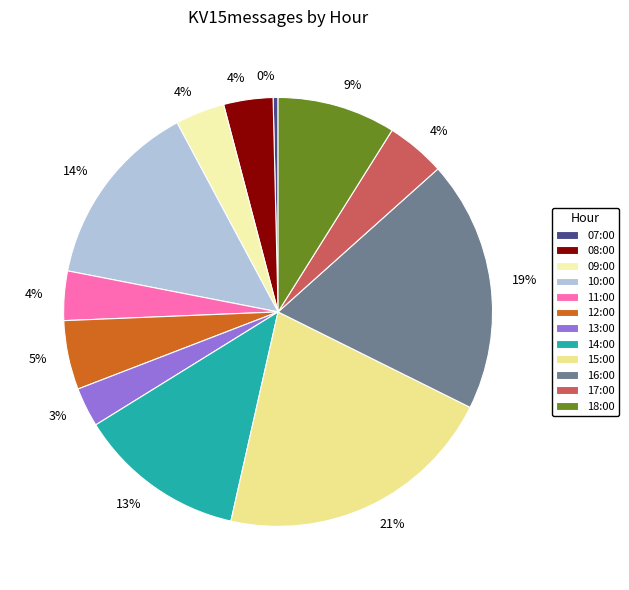

How many segments does this pie chart have?

12